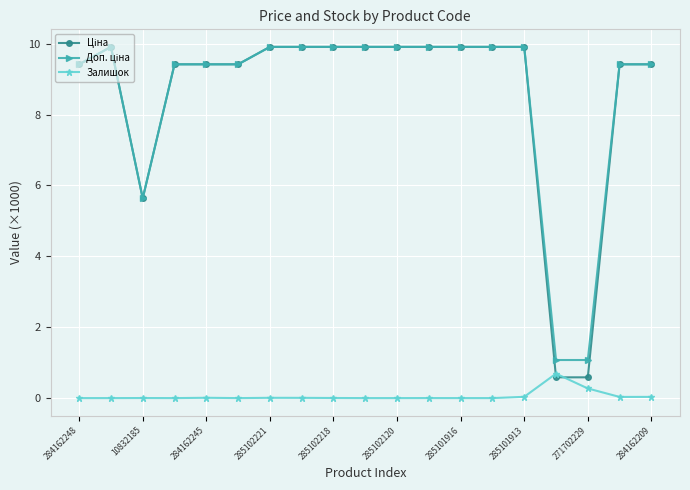

What is the greatest value displayed?

9.9